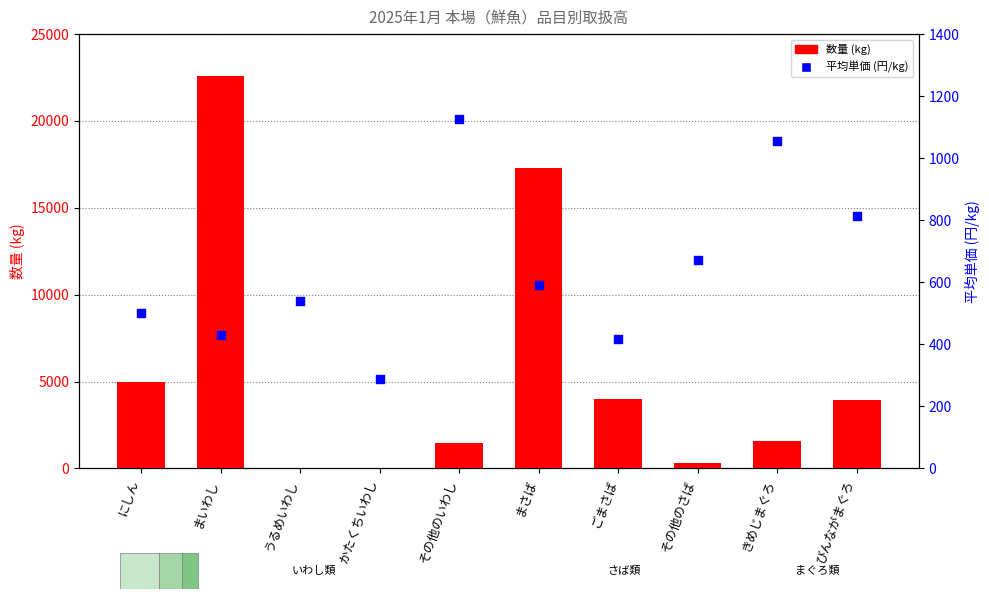

Which series reaches the maximum Y coordinate?

数量 (kg)